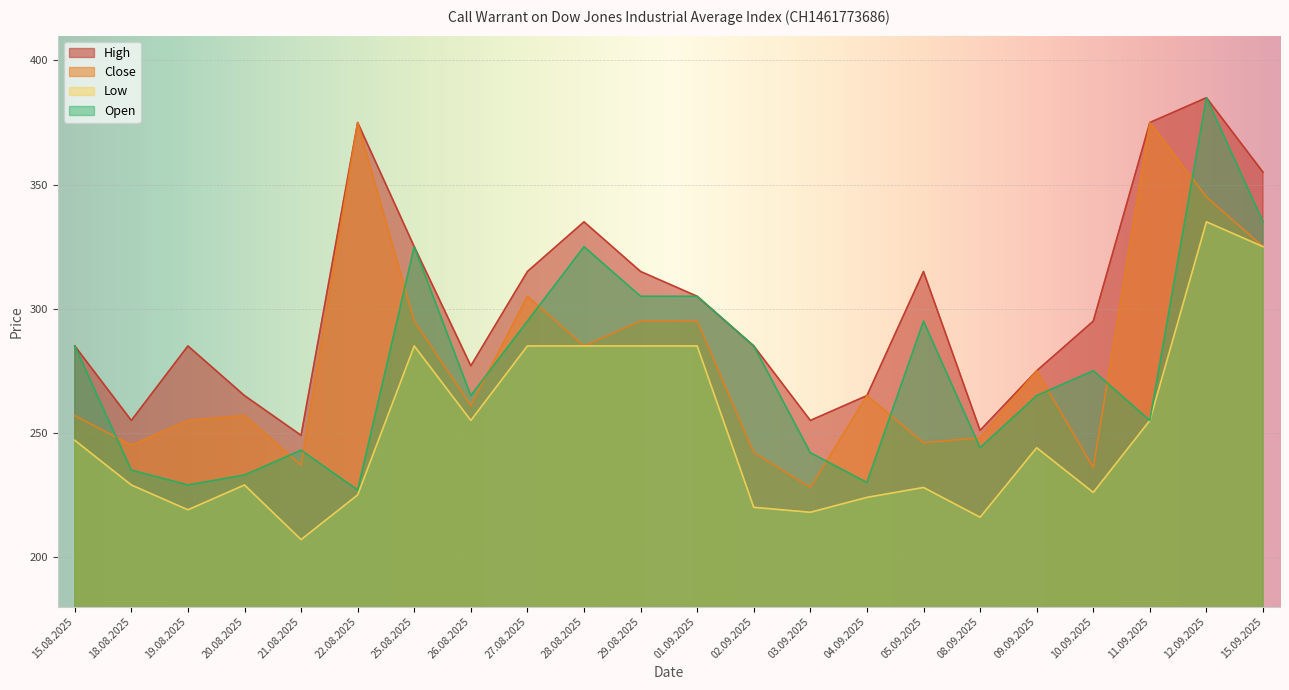

What is the label of the 5th point from the left?

21.08.2025